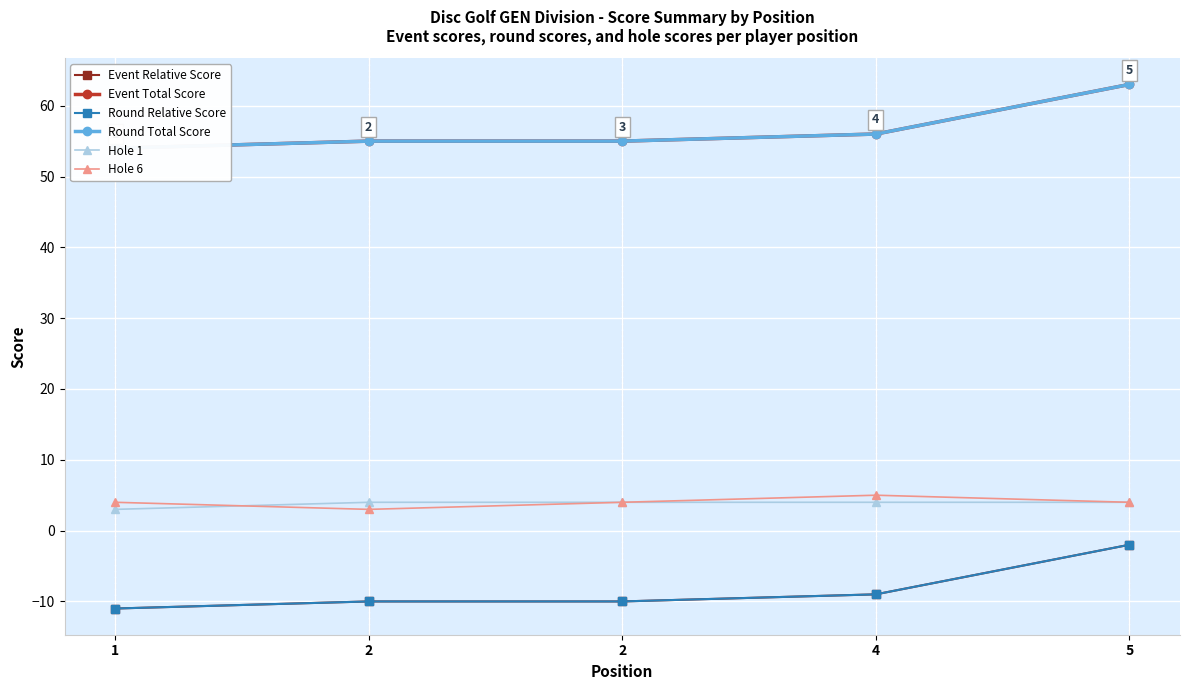

How many distinct data groups are displayed?

6